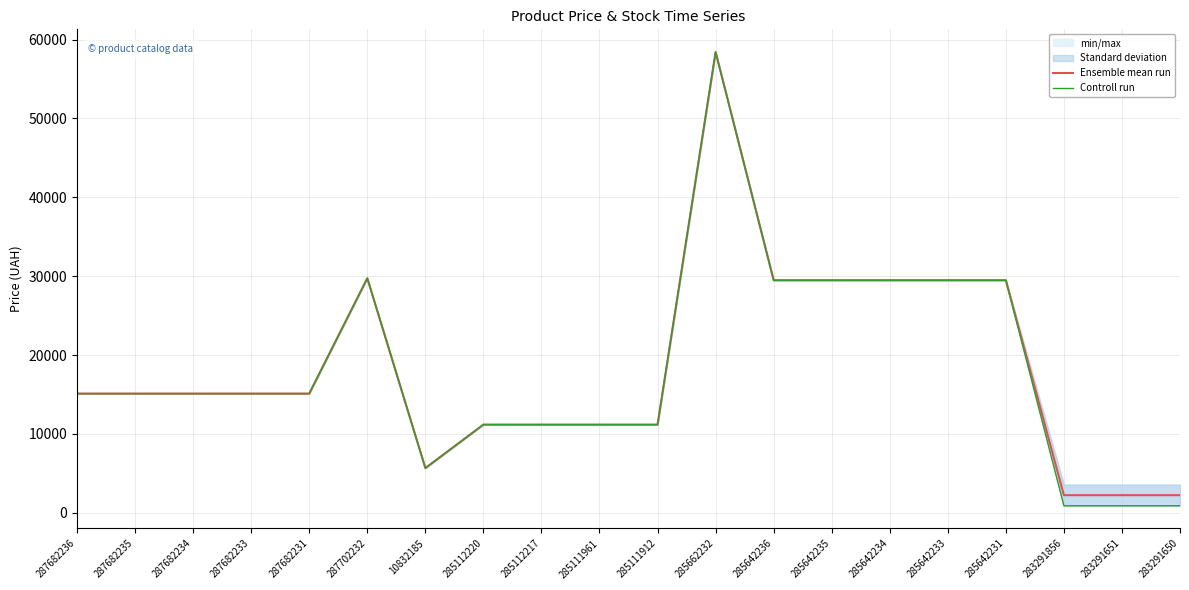

True or false: Ensemble mean run and Controll run intersect in this chart.

False